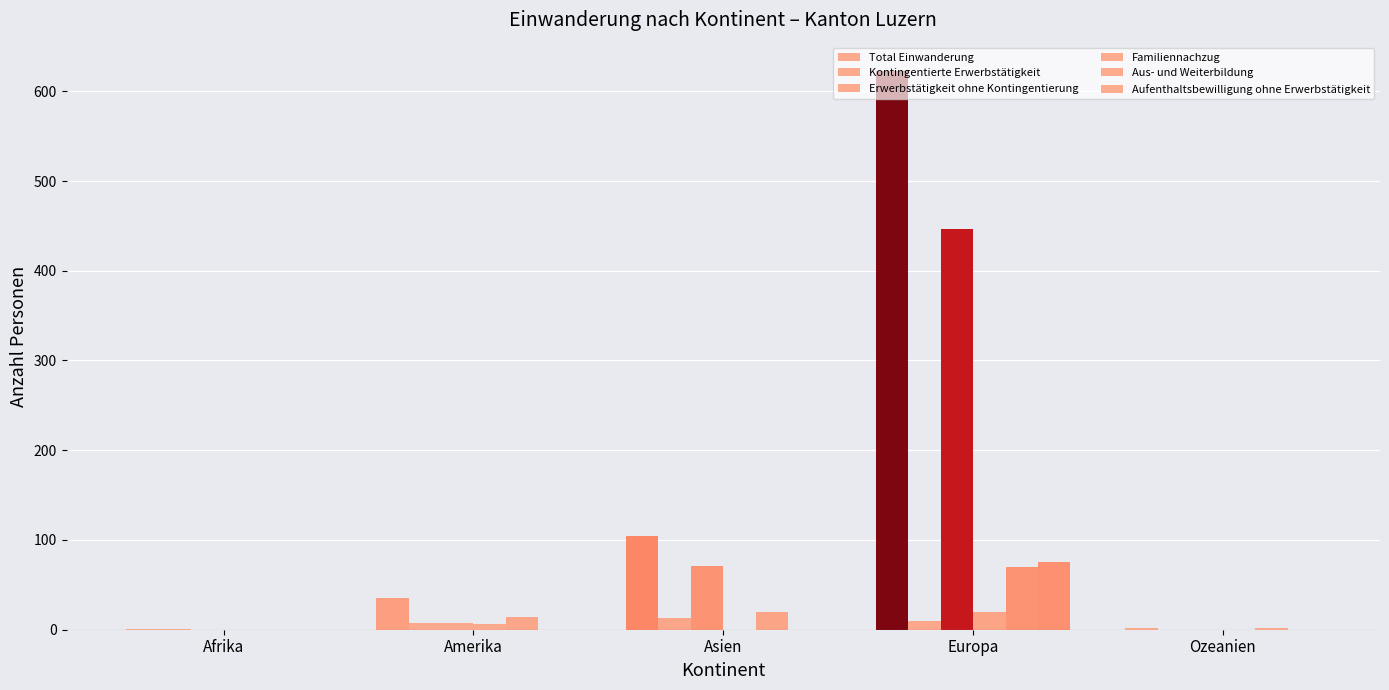

At how many categories does at least one series exceed 87?

2